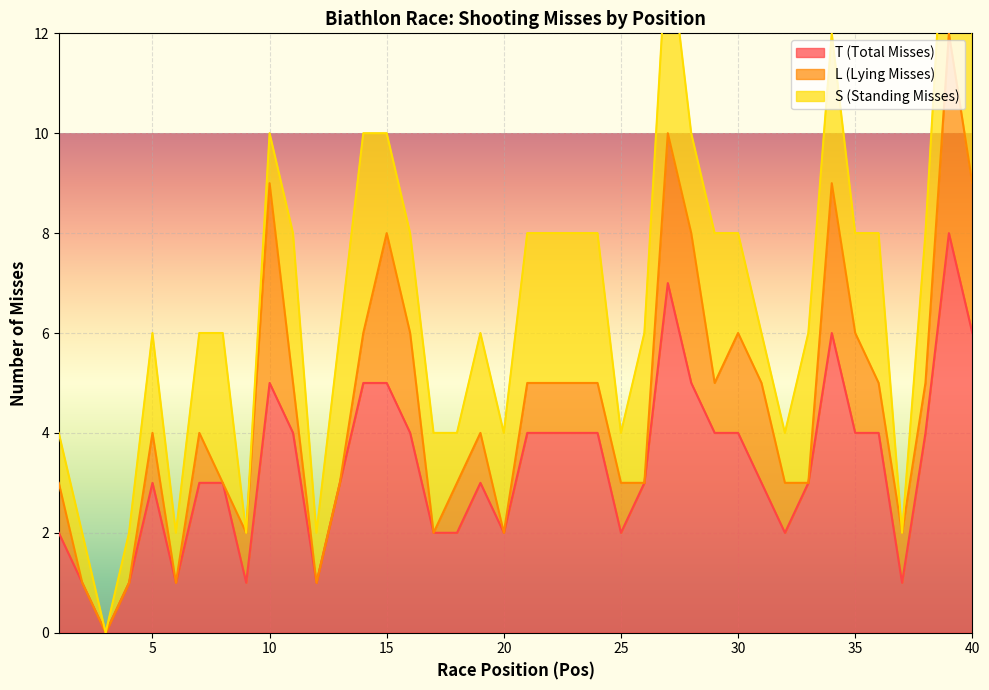

What is the sum of the T (Total Misses) values at 22 and 33?

7